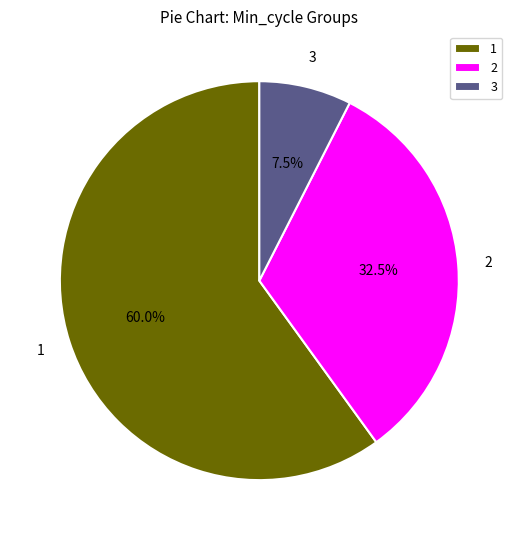

Approximately how many times larger is the value at 2 compared to 1?

0.5